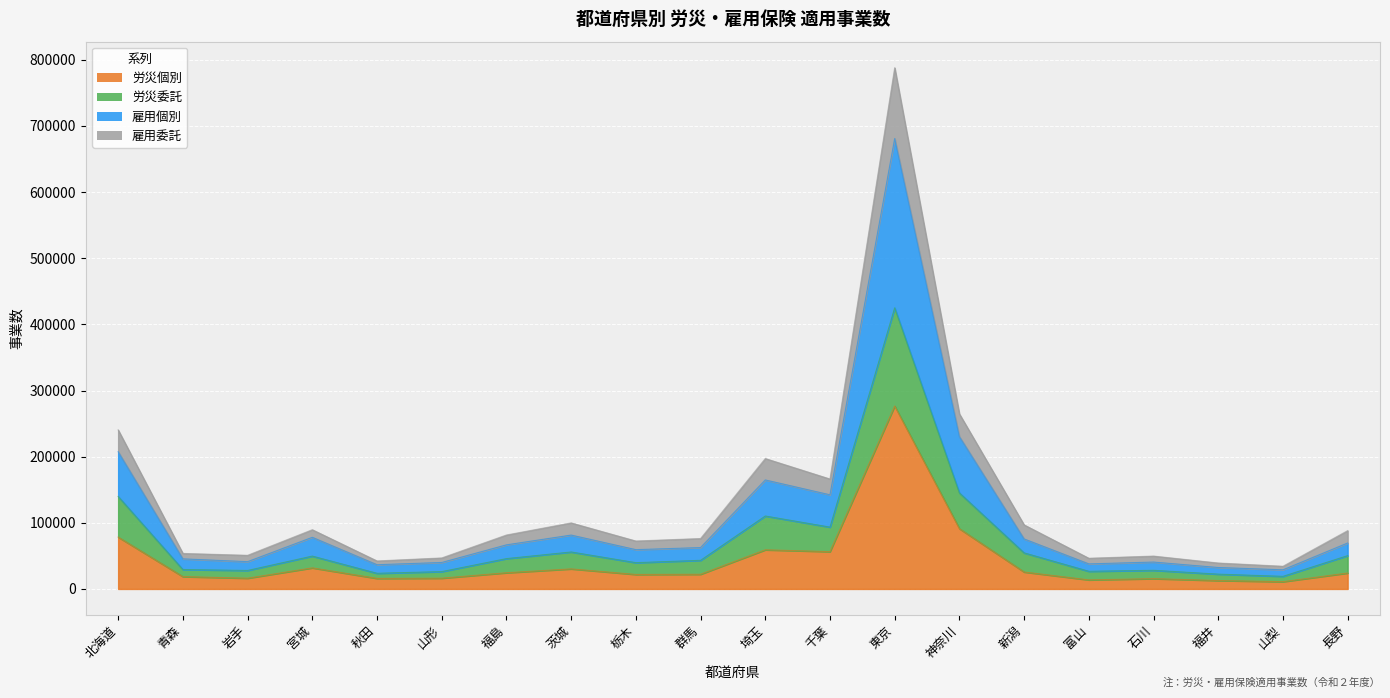

What are all the series names shown in the legend?

労災個別, 労災委託, 雇用個別, 雇用委託